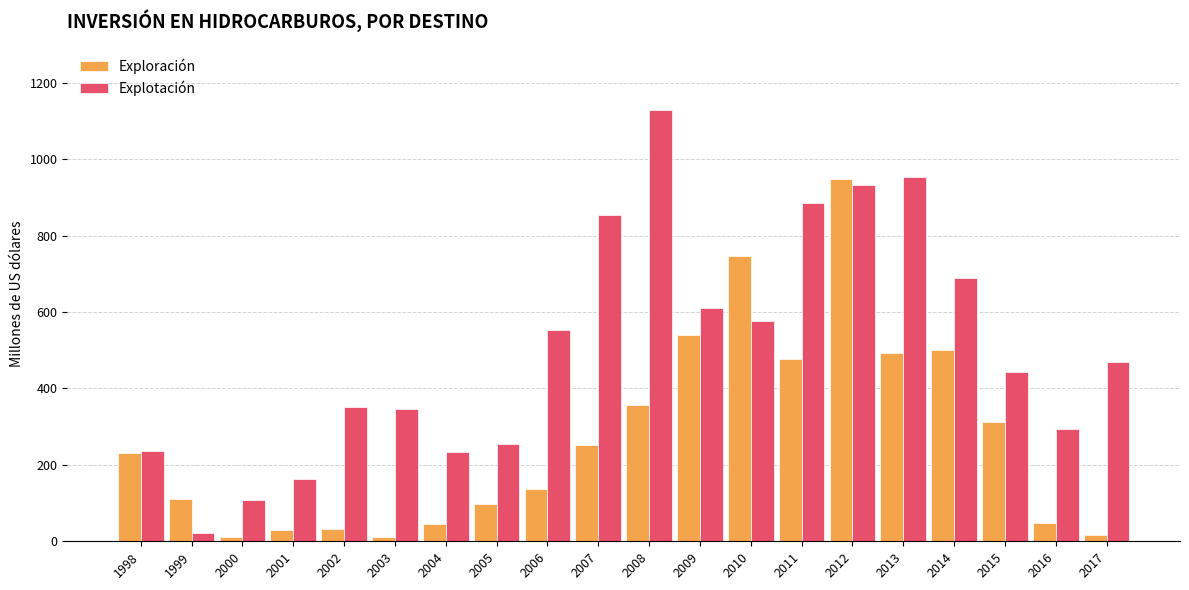

At which category is the sum across all series the highest?

2012